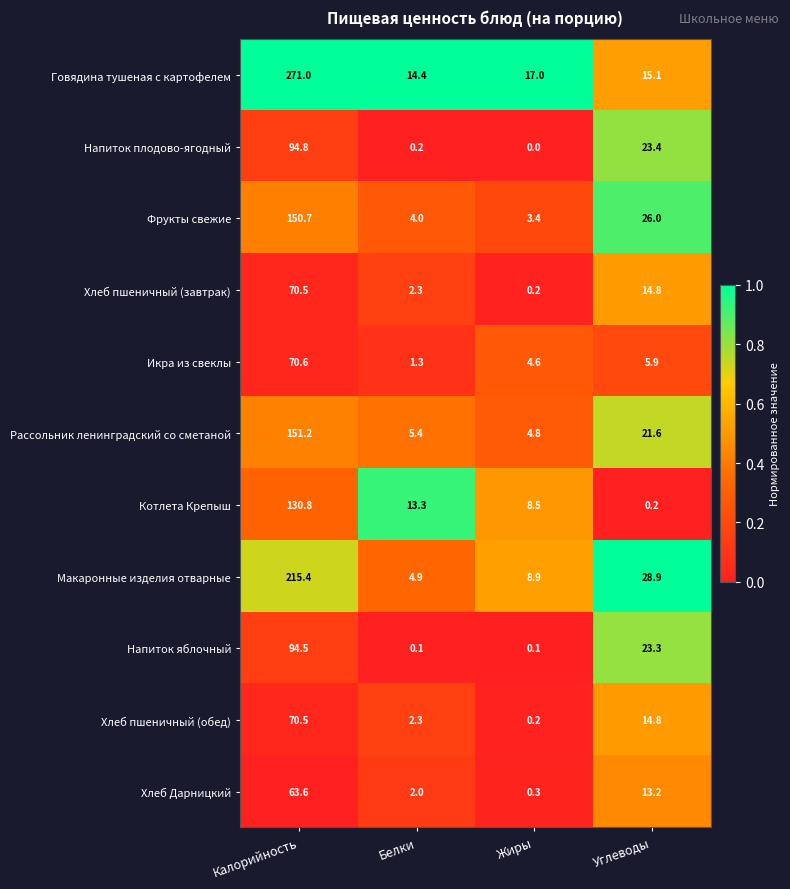

At which category does the chart reach its minimum across all series?

Жиры